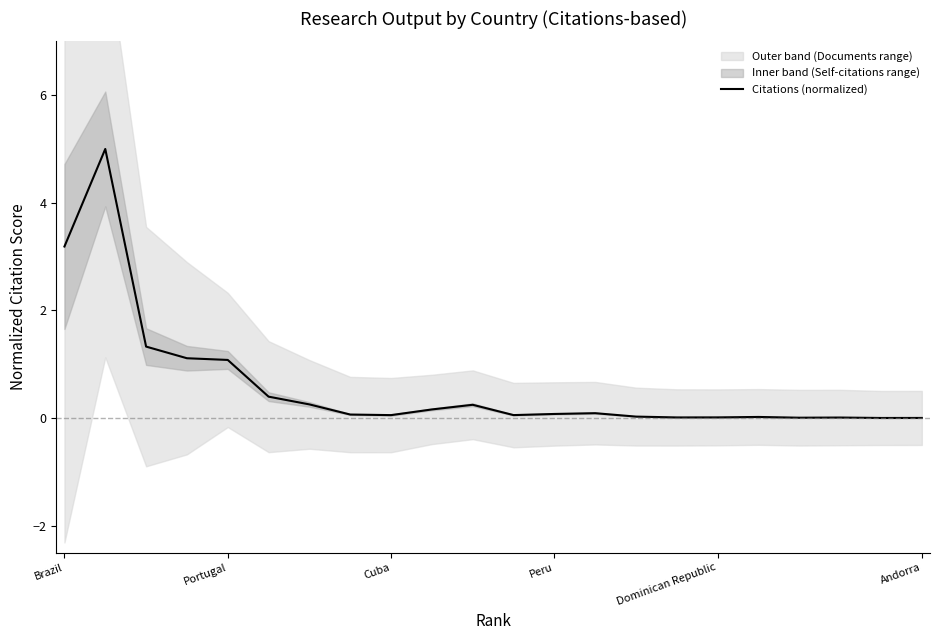

Is this an area chart (filled region under the line)?

No